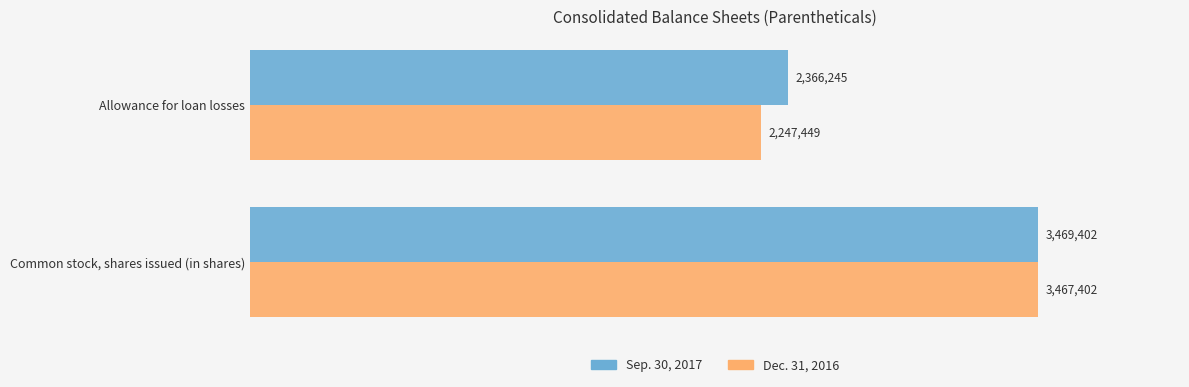

What are all the series names shown in the legend?

Sep. 30, 2017, Dec. 31, 2016